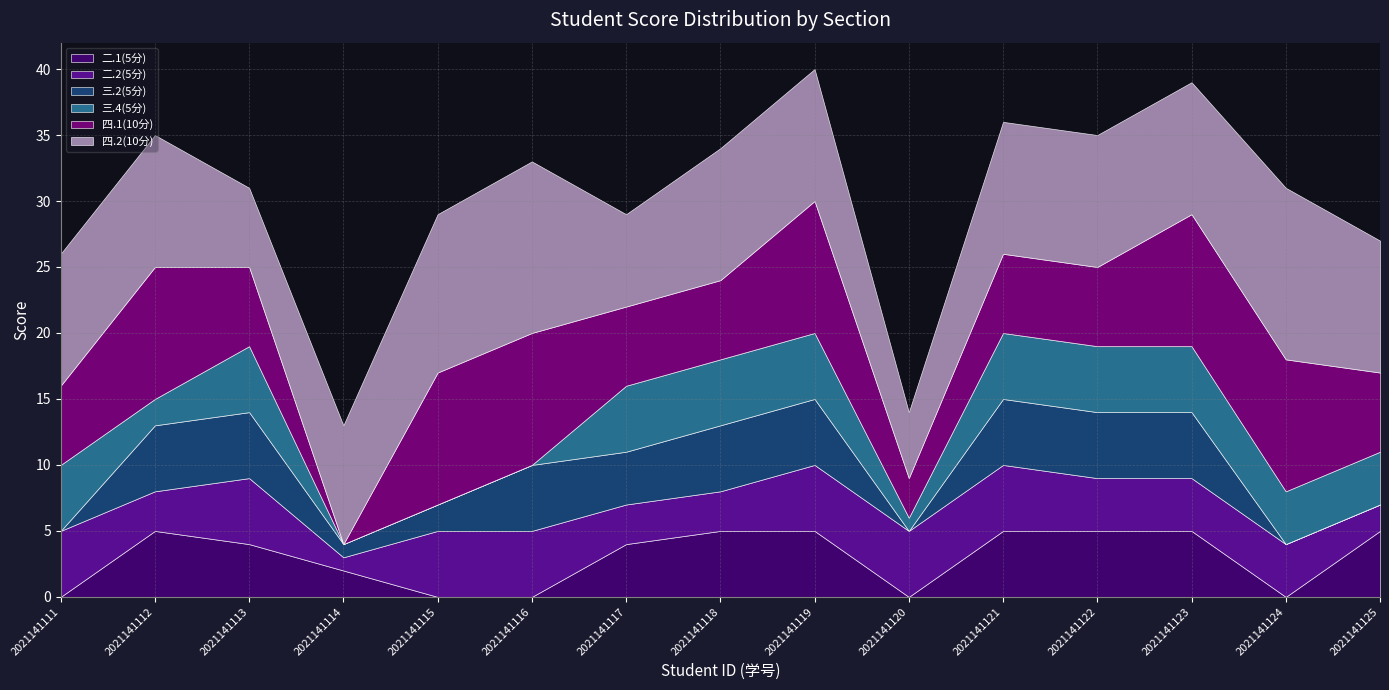

True or false: 四.2(10分) has a value of 13 at 2021141118.

False